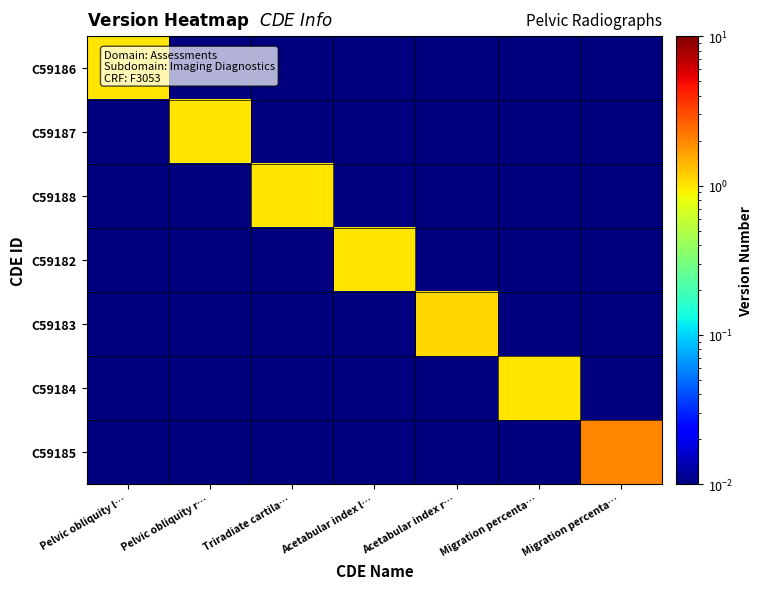

Reading right to left, transcribe all the data shown in this chart.

C59186: Migration percenta…=0.0	Migration percenta…=0.0	Acetabular index r…=0.0	Acetabular index l…=0.0	Triradiate cartila…=0.0	Pelvic obliquity r…=0.0	Pelvic obliquity l…=1.0
C59187: Migration percenta…=0.0	Migration percenta…=0.0	Acetabular index r…=0.0	Acetabular index l…=0.0	Triradiate cartila…=0.0	Pelvic obliquity r…=1.0	Pelvic obliquity l…=0.0
C59188: Migration percenta…=0.0	Migration percenta…=0.0	Acetabular index r…=0.0	Acetabular index l…=0.0	Triradiate cartila…=1.0	Pelvic obliquity r…=0.0	Pelvic obliquity l…=0.0
C59182: Migration percenta…=0.0	Migration percenta…=0.0	Acetabular index r…=0.0	Acetabular index l…=1.0	Triradiate cartila…=0.0	Pelvic obliquity r…=0.0	Pelvic obliquity l…=0.0
C59183: Migration percenta…=0.0	Migration percenta…=0.0	Acetabular index r…=1.1	Acetabular index l…=0.0	Triradiate cartila…=0.0	Pelvic obliquity r…=0.0	Pelvic obliquity l…=0.0
C59184: Migration percenta…=0.0	Migration percenta…=1.0	Acetabular index r…=0.0	Acetabular index l…=0.0	Triradiate cartila…=0.0	Pelvic obliquity r…=0.0	Pelvic obliquity l…=0.0
C59185: Migration percenta…=2.0	Migration percenta…=0.0	Acetabular index r…=0.0	Acetabular index l…=0.0	Triradiate cartila…=0.0	Pelvic obliquity r…=0.0	Pelvic obliquity l…=0.0